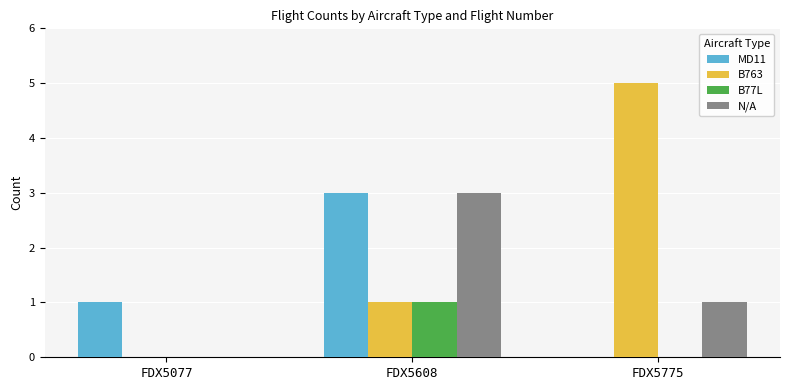

Which series changed the most between FDX5608 and FDX5775?

B763